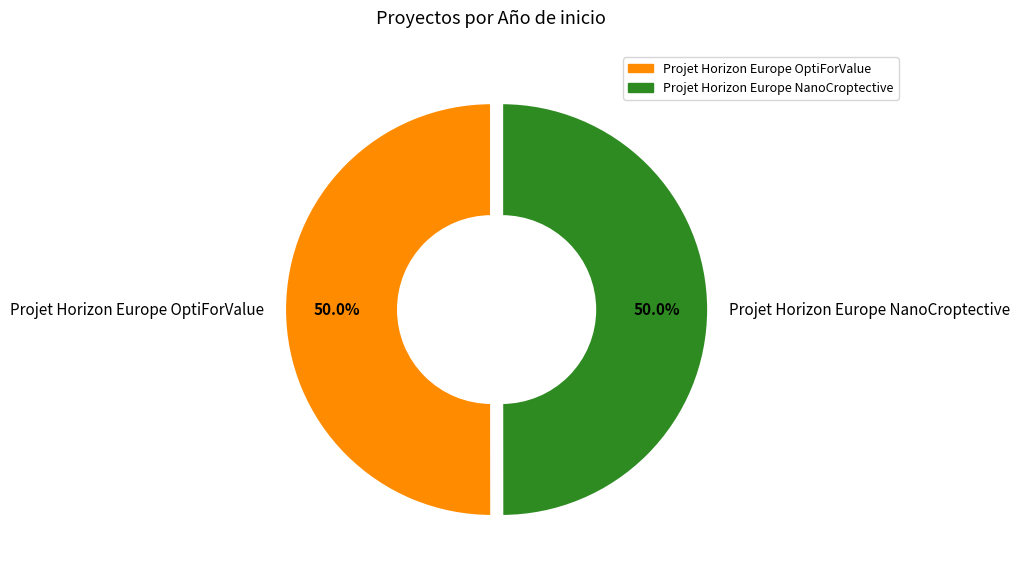

Is it true that Projet Horizon Europe NanoCroptective is 42% of the pie?

False